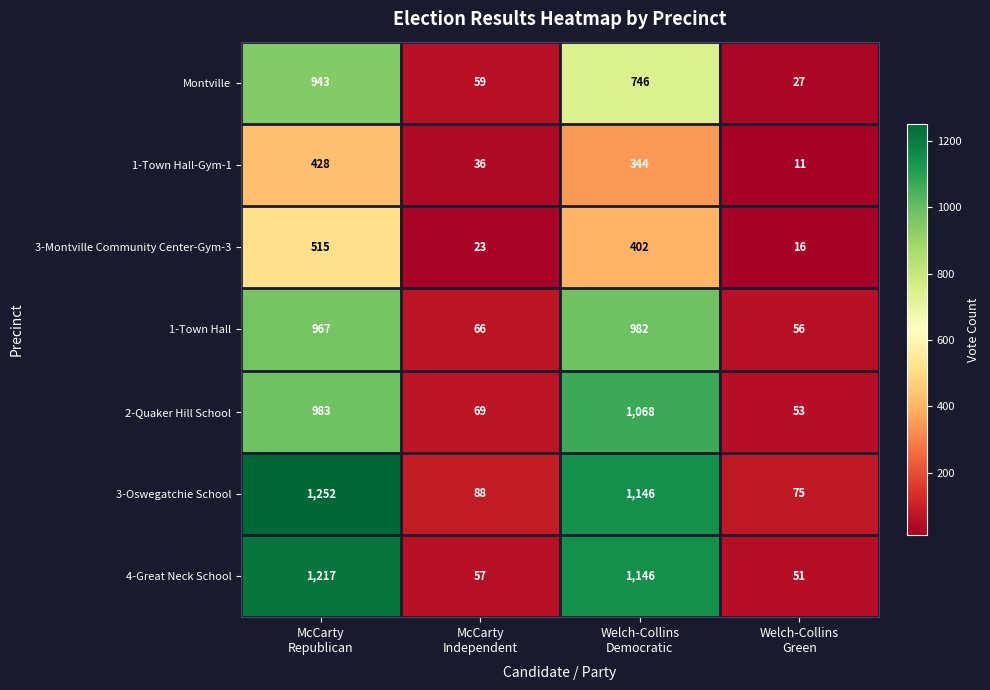

What is the average value of the 3-Oswegatchie School series?

640